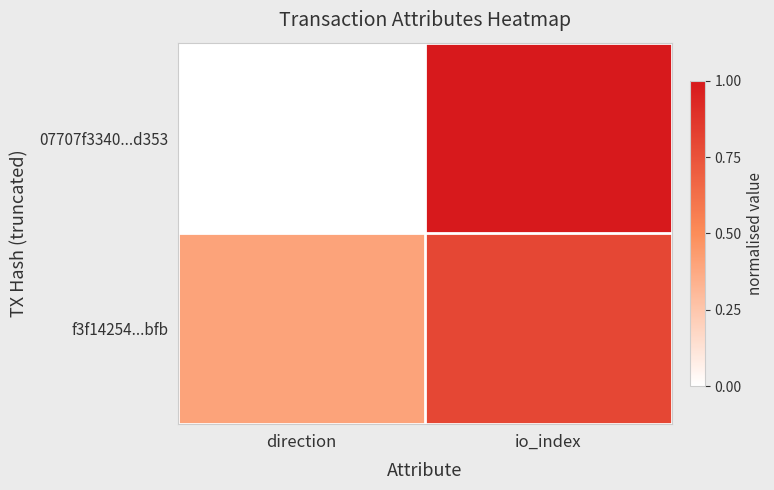

Reading left to right, transcribe all the data shown in this chart.

07707f3340...d353: direction=0.0	io_index=1.0
f3f14254...bfb: direction=0.4	io_index=0.8